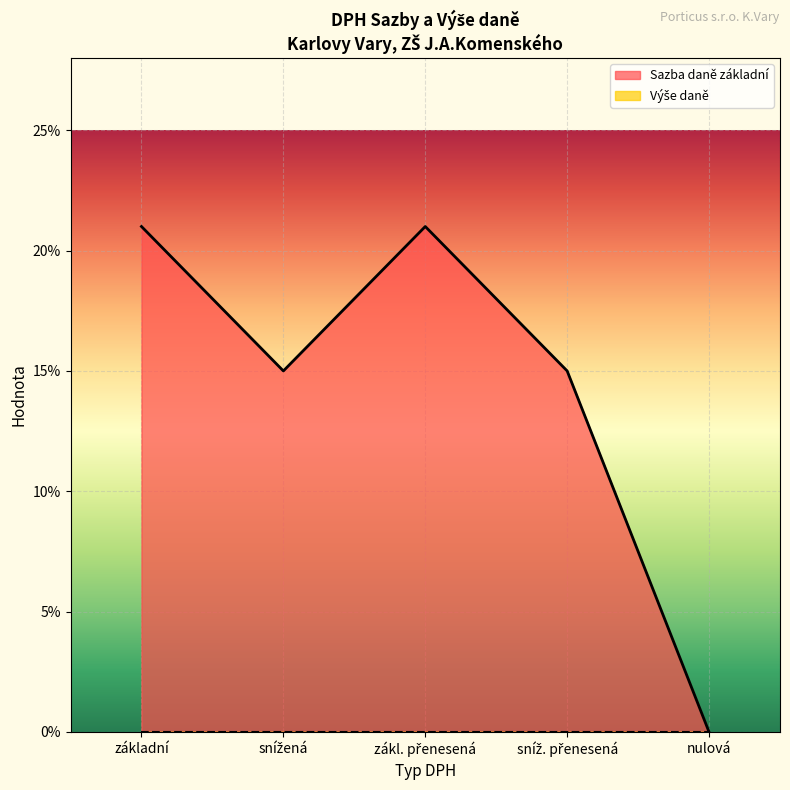

List the labels in order of value, smallest first.

nulová, snížená, sníž. přenesená, základní, zákl. přenesená